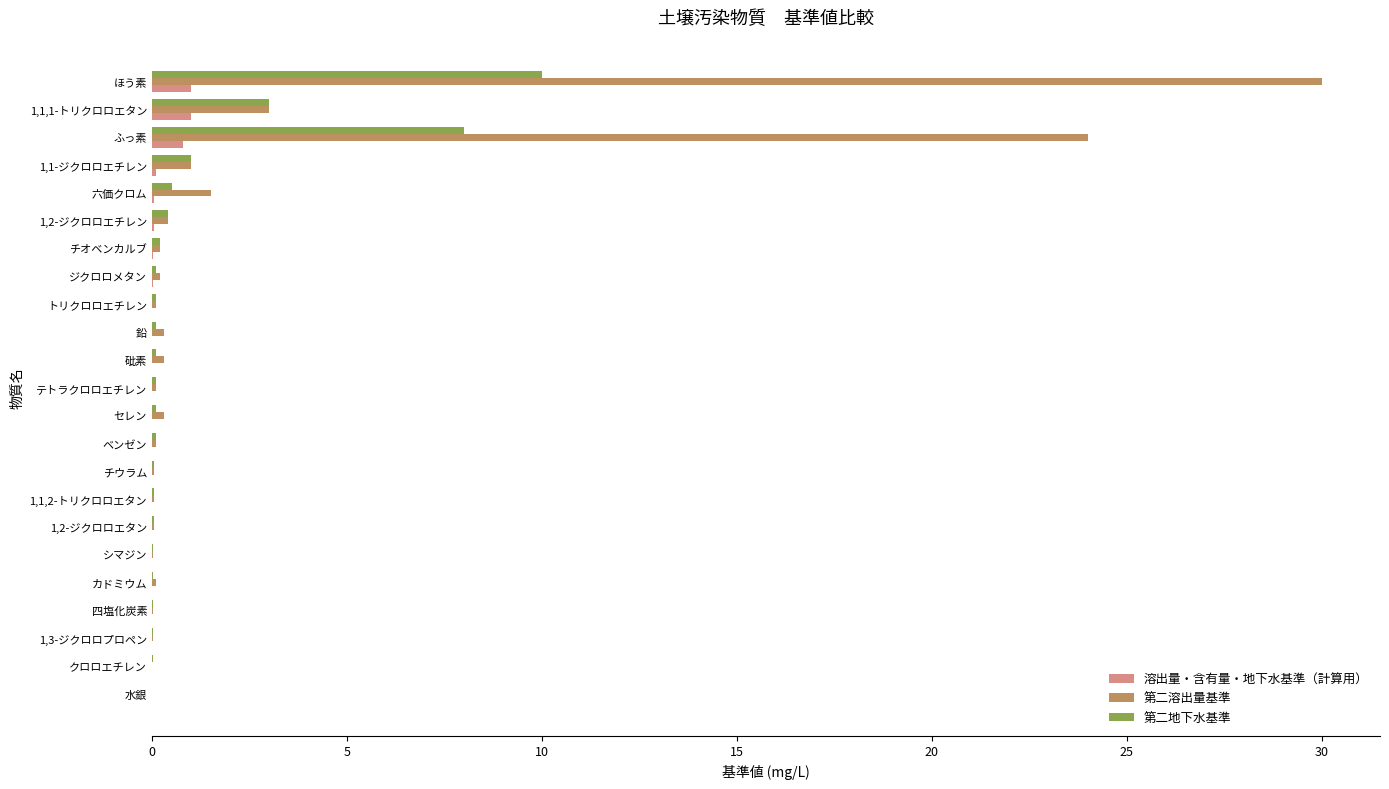

Which category has the highest value in the 第二地下水基準 series?

ほう素